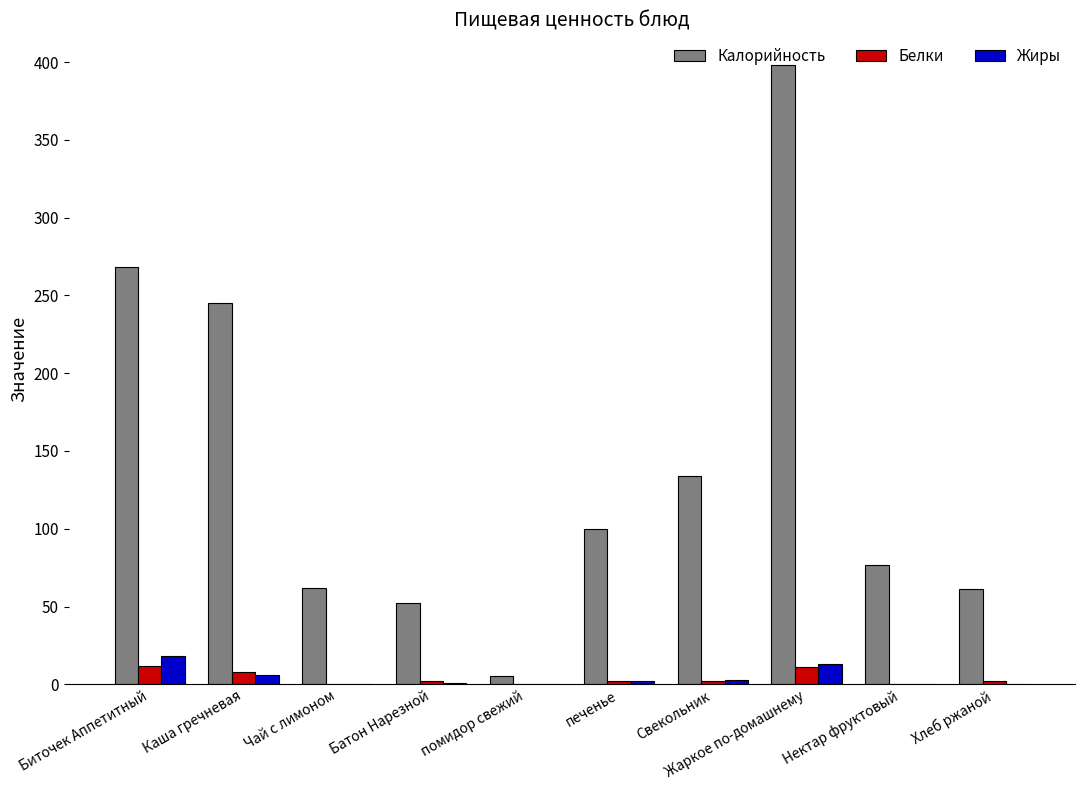

What is the sum of all Белки values?

39